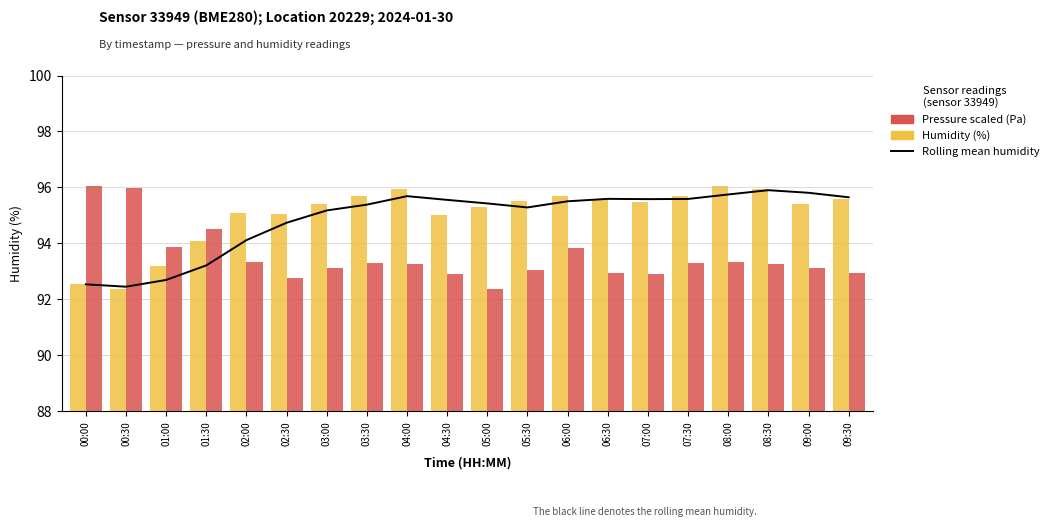

Reading right to left, transcribe all the data shown in this chart.

Rolling mean humidity: 95.6	95.8	95.9	95.8	95.6	95.6	95.6	95.5	95.3	95.4	95.6	95.7	95.4	95.2	94.7	94.1	93.2	92.7	92.5	92.5
Humidity (%): 95.6	95.4	96.0	96.1	95.7	95.5	95.6	95.7	95.5	95.3	95.0	96.0	95.7	95.4	95.0	95.1	94.1	93.2	92.4	92.5
Pressure (scaled): 92.9	93.1	93.3	93.4	93.3	92.9	92.9	93.8	93.1	92.4	92.9	93.3	93.3	93.1	92.8	93.4	94.5	93.9	96.0	96.1